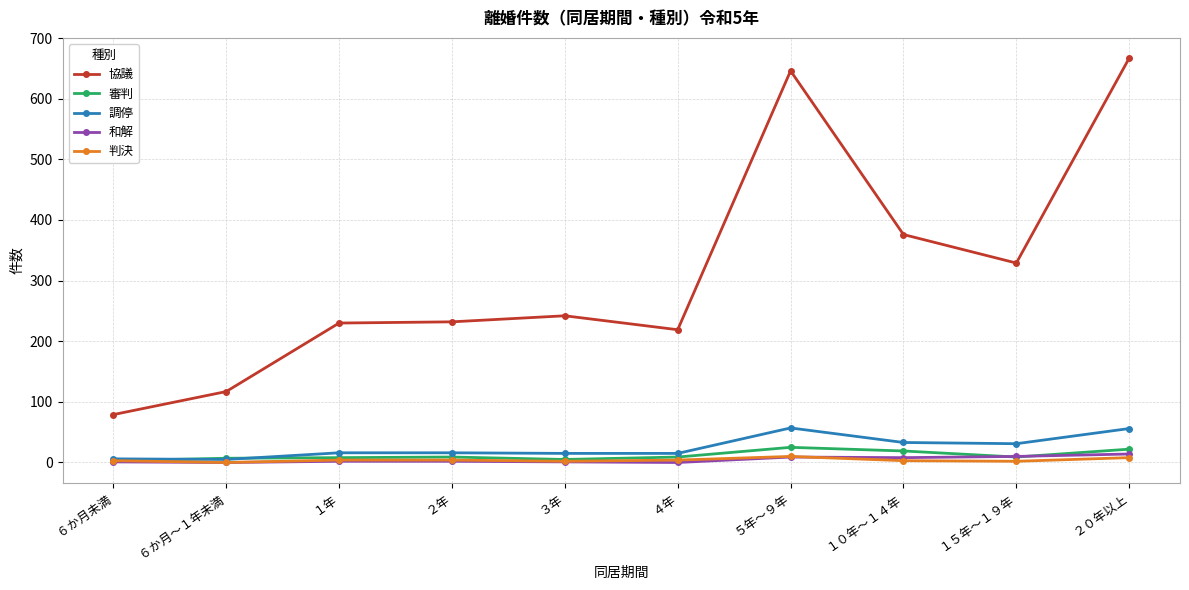

Does the chart display data point markers on the line(s)?

Yes